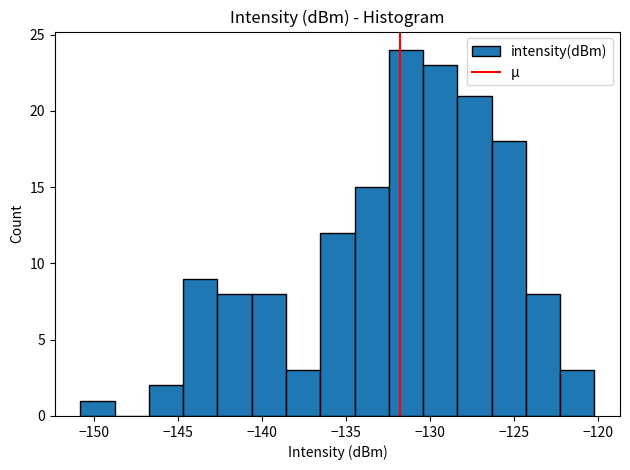

Reading left to right, transcribe this chart: for each bar, give the range it covers on the x-axis and its height. Neither the bar edges nor the heights are printed on the chart, so give them approximately, as read against the axes.

-151.0 to -149.0: 1
-149.0 to -146.5: 0
-146.5 to -144.5: 2
-144.5 to -142.5: 9
-142.5 to -140.5: 8
-140.5 to -138.5: 8
-138.5 to -136.5: 3
-136.5 to -134.5: 12
-134.5 to -132.5: 15
-132.5 to -130.5: 24
-130.5 to -128.5: 23
-128.5 to -126.5: 21
-126.5 to -124.5: 18
-124.5 to -122.5: 8
-122.5 to -120.0: 3